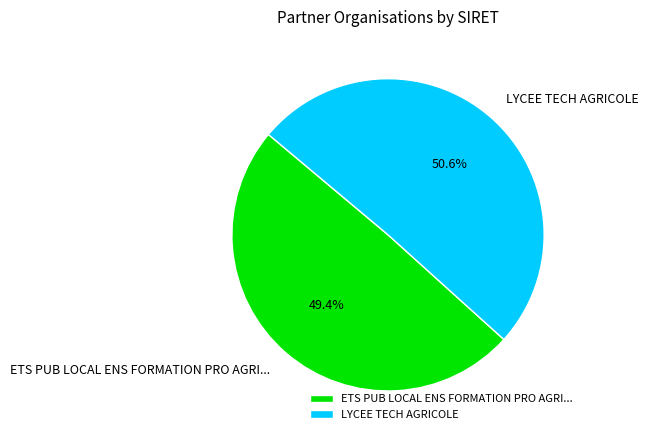

Is ETS PUB LOCAL ENS FORMATION PRO AGRI... the majority of the pie?

No